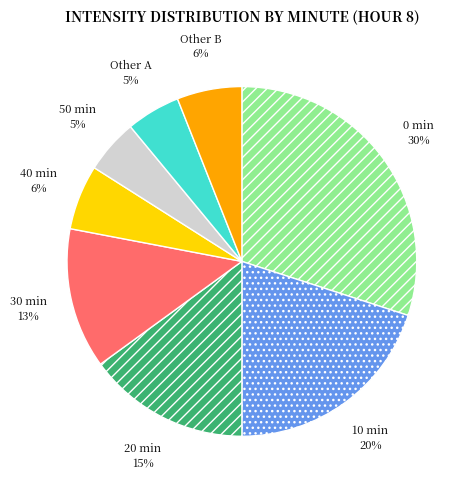

To the nearest percent, what is the difference between the largest and smallest slice percentages?

25%